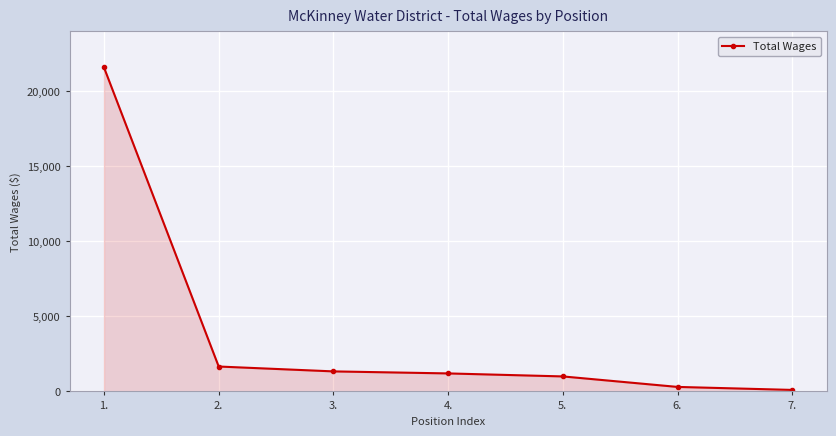

What is the value of the 3rd point from the left?

1335